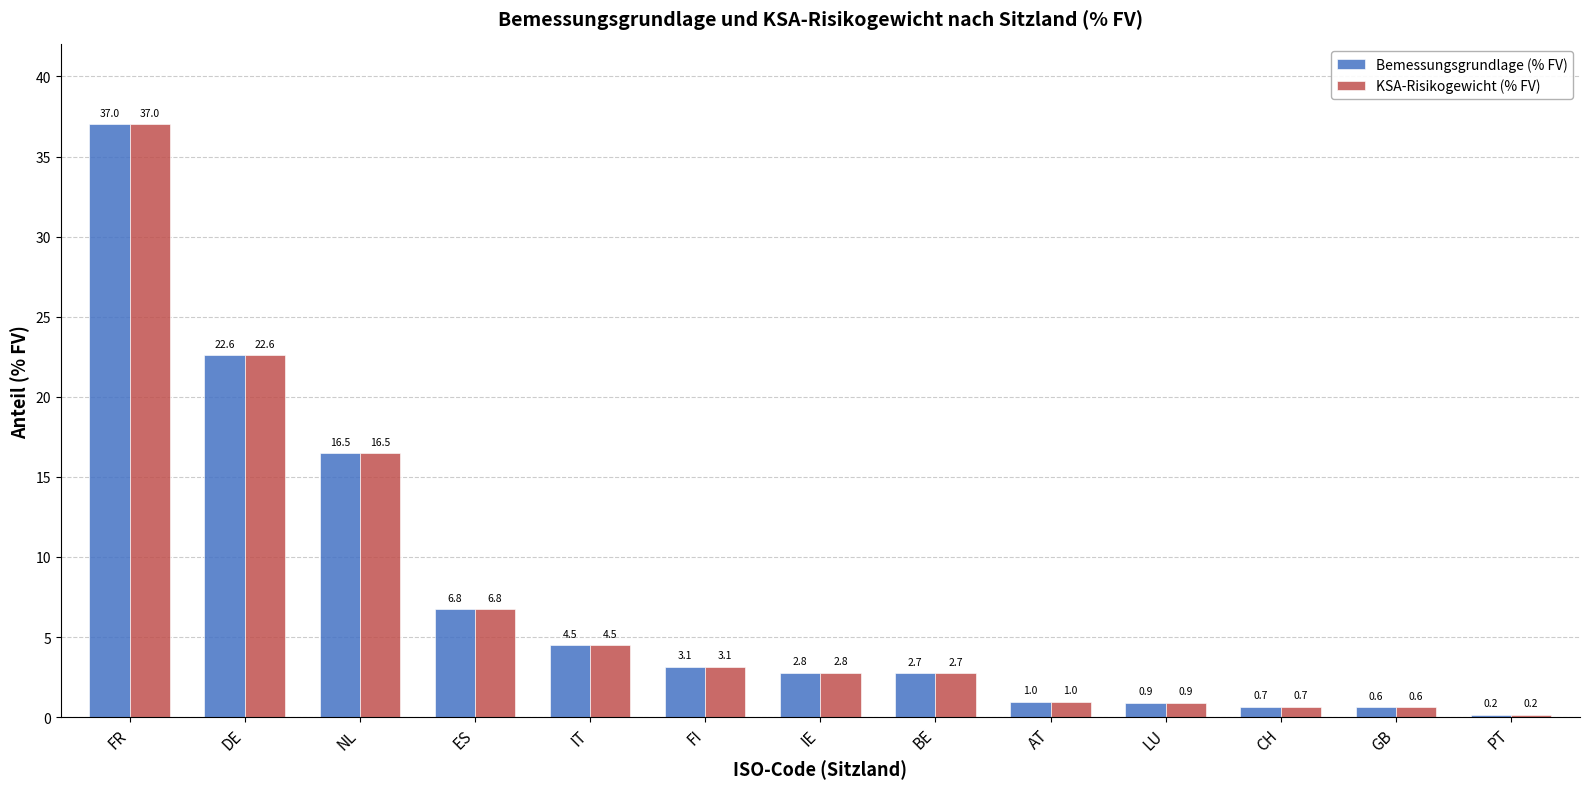

What is the label of the 6th bar from the right?

BE